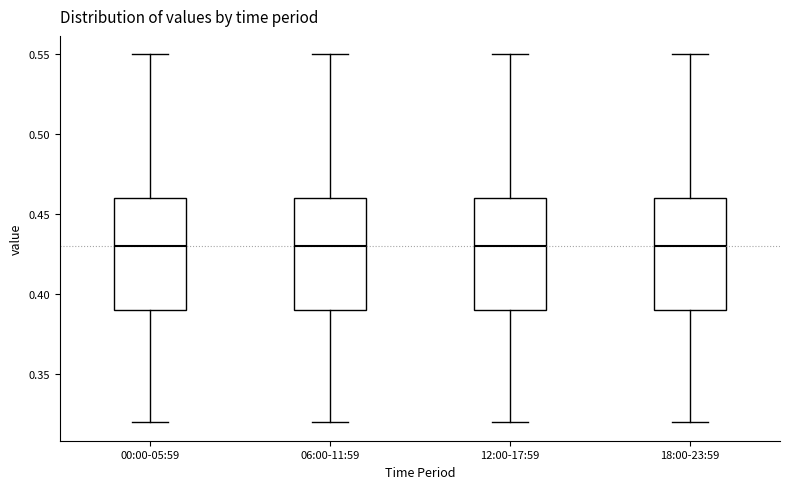

Reading left to right, read every box against the y-axis: the position of its median line, the range the box covers, and the ends of its whiskers. The values are not printed on the chart, so give them approximately, as read against the axis.

00:00-05:59: median 0.43, box 0.39 to 0.46, whiskers 0.32 to 0.55
06:00-11:59: median 0.43, box 0.39 to 0.46, whiskers 0.32 to 0.55
12:00-17:59: median 0.43, box 0.39 to 0.46, whiskers 0.32 to 0.55
18:00-23:59: median 0.43, box 0.39 to 0.46, whiskers 0.32 to 0.55